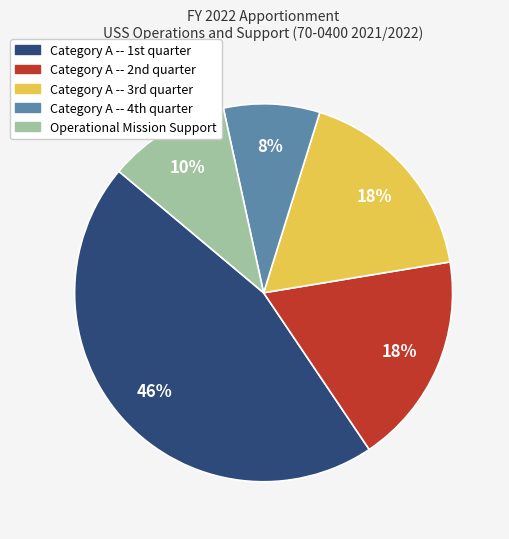

Does any single category account for the majority?

No